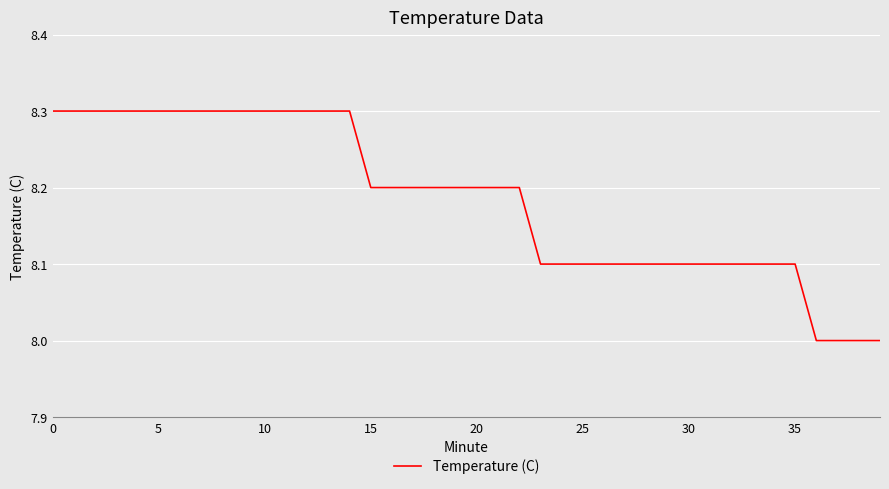

What is the difference between the maximum and minimum values?

0.3